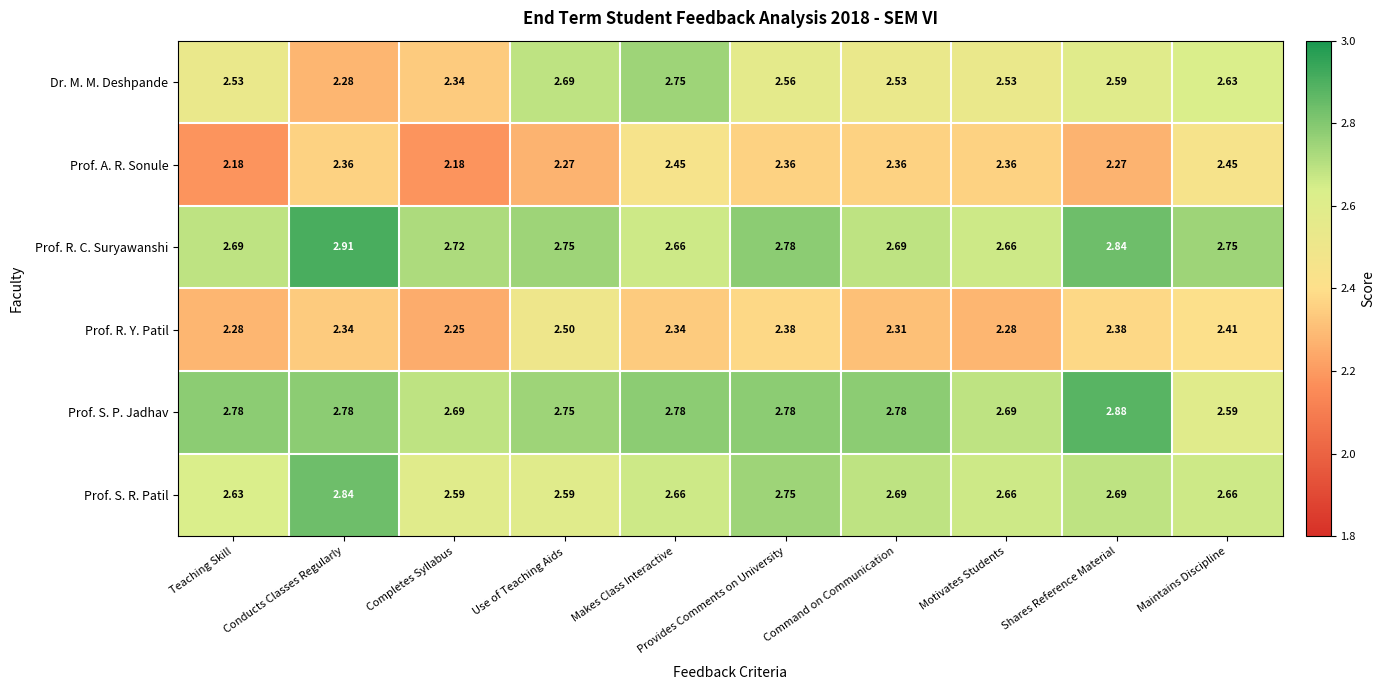

At which label does Prof. R. Y. Patil reach its minimum?

Completes Syllabus